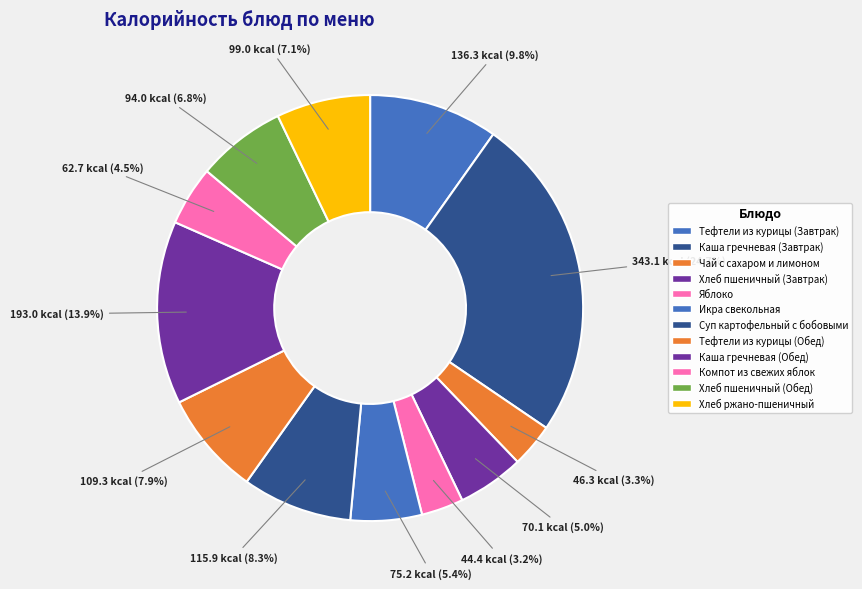

How many segments does this pie chart have?

12